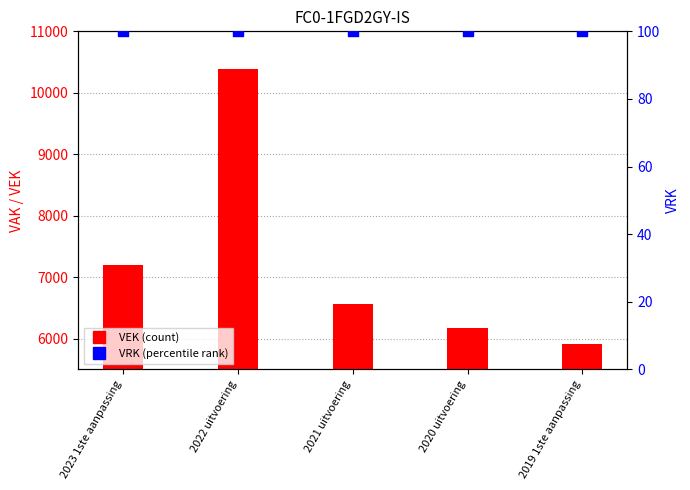

At which category is the sum across all series the highest?

2022 uitvoering